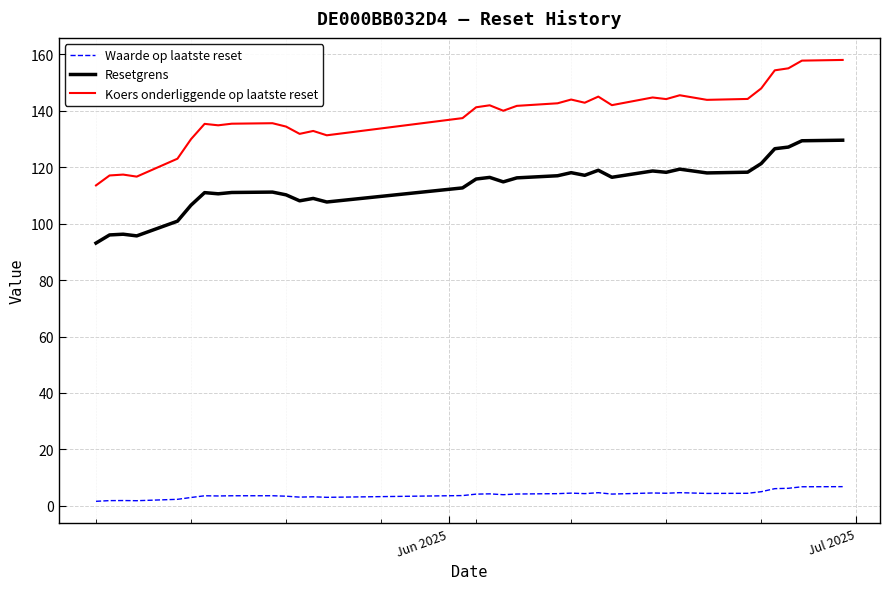

What are all the series names shown in the legend?

Waarde op laatste reset, Resetgrens, Koers onderliggende op laatste reset